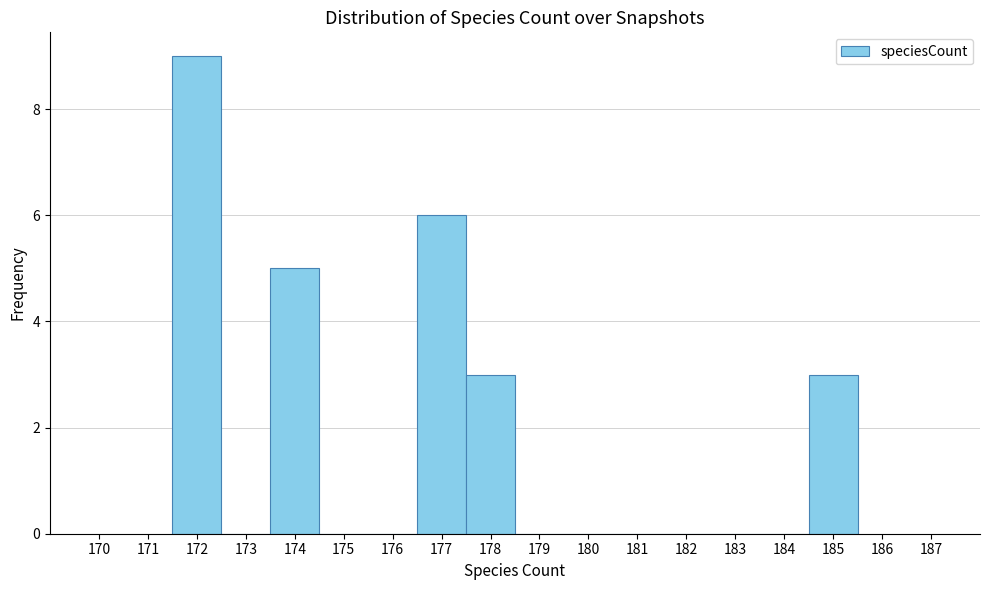

What is the height of the bar covering 171.5 to 172.5 on the x-axis? The values are not printed on the chart, so give them approximately, as read against the axis.

9